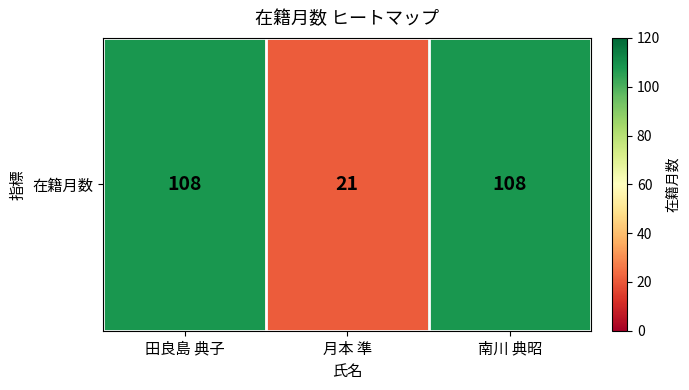

Reading left to right, what are all the values shown in this chart?

田良島 典子=108	月本 準=21	南川 典昭=108